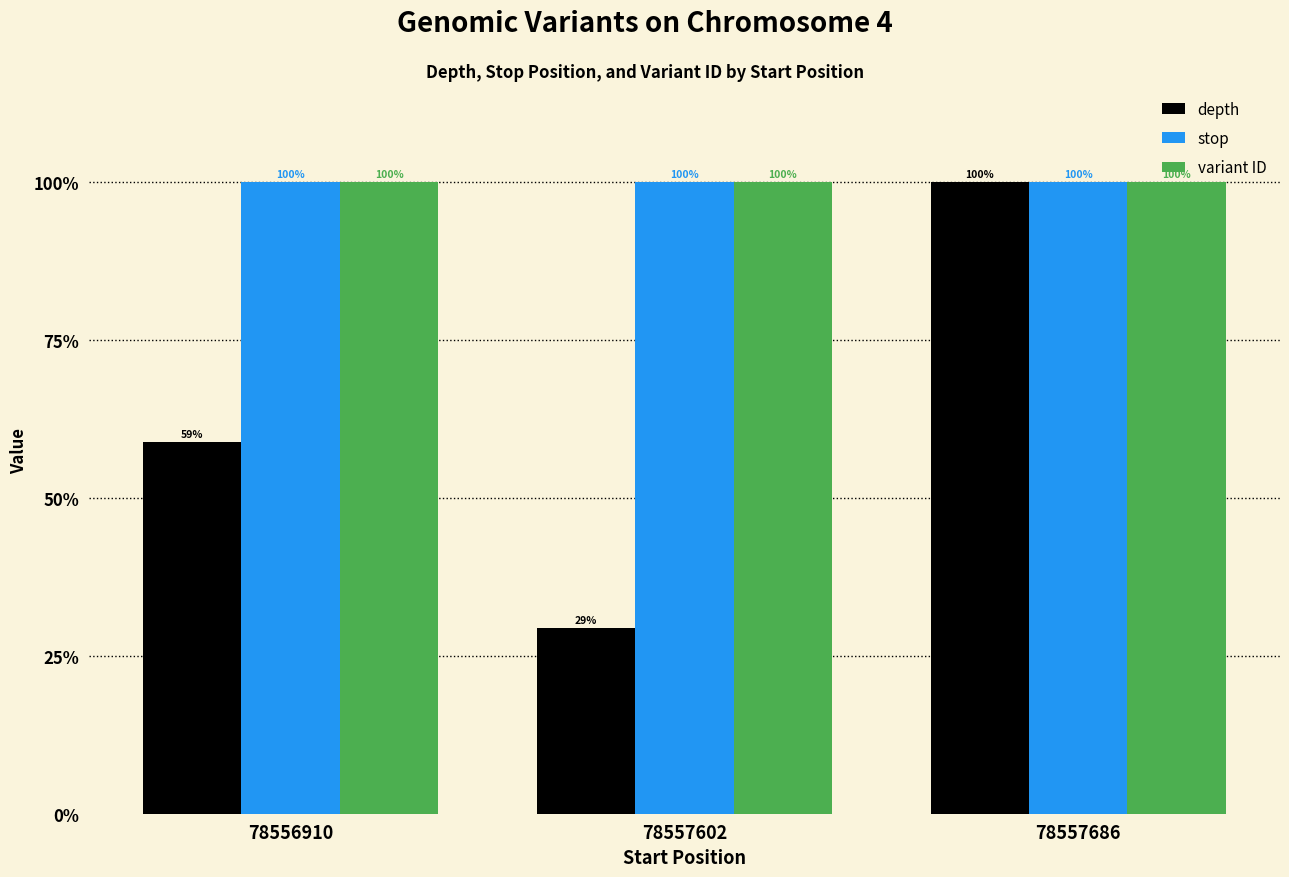

How many bars are there in total?

9